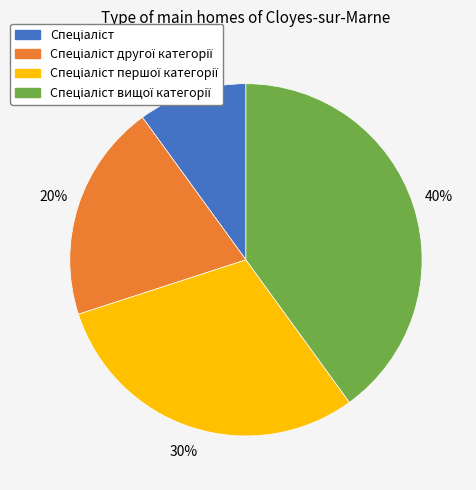

To the nearest percent, what is the difference between the largest and smallest slice percentages?

30%